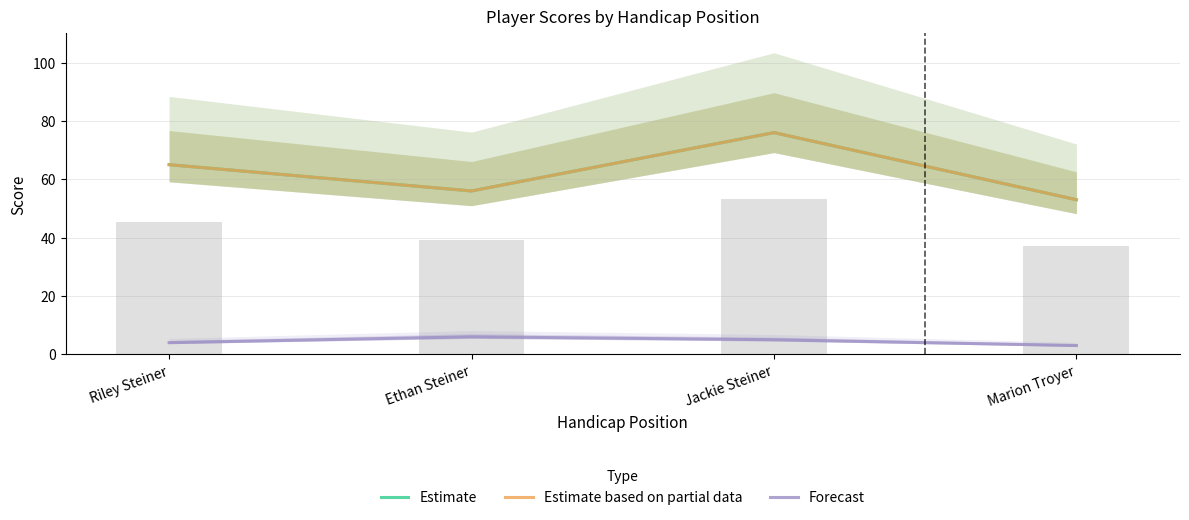

What is the sum of the Estimate values at Ethan Steiner and Jackie Steiner?

132